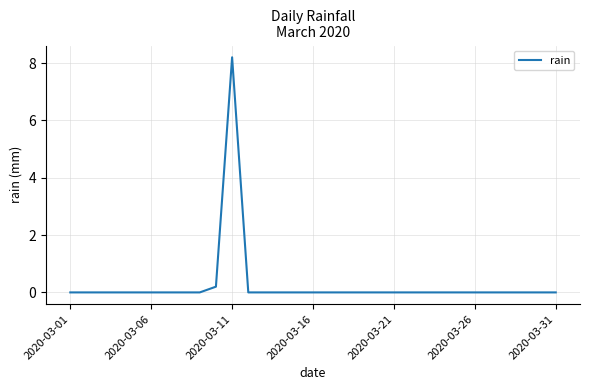

What is the greatest value displayed?

8.2